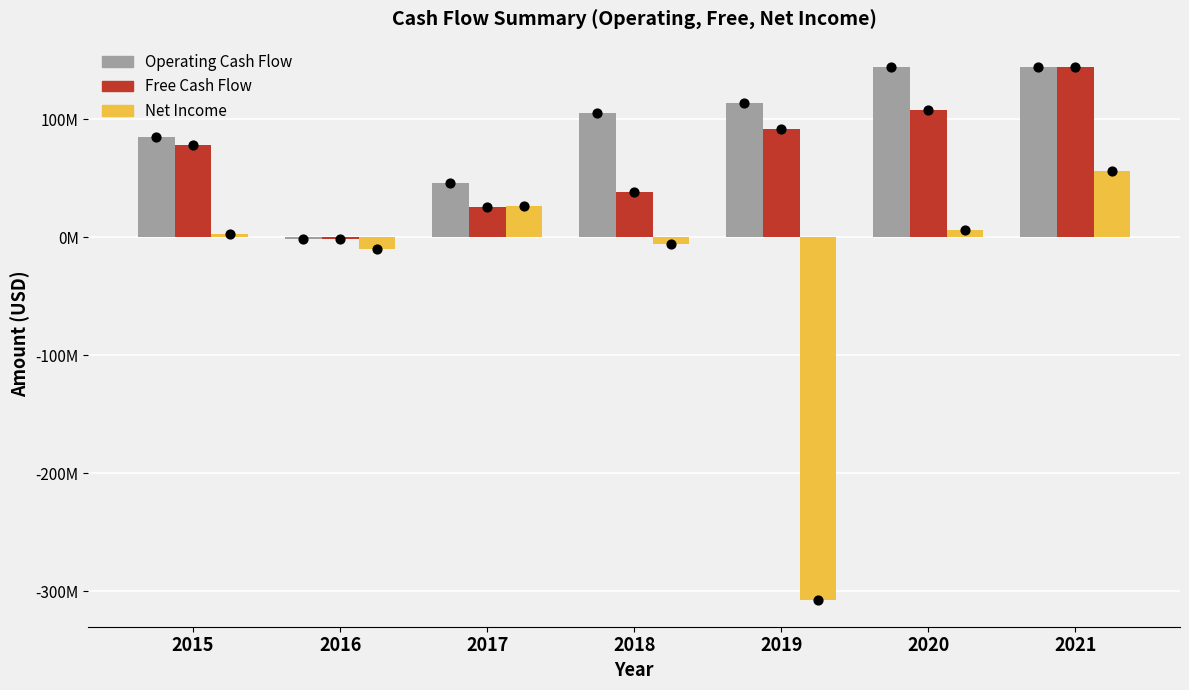

What is the total value across all series at 2017?

98732000